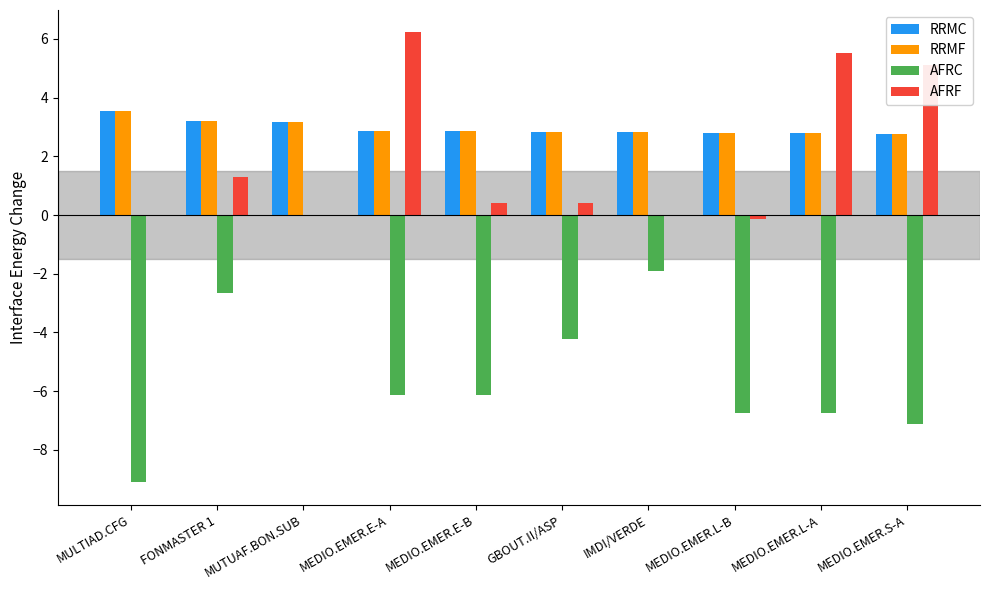

At which label does AFRF reach its peak?

MEDIO.EMER.E-A